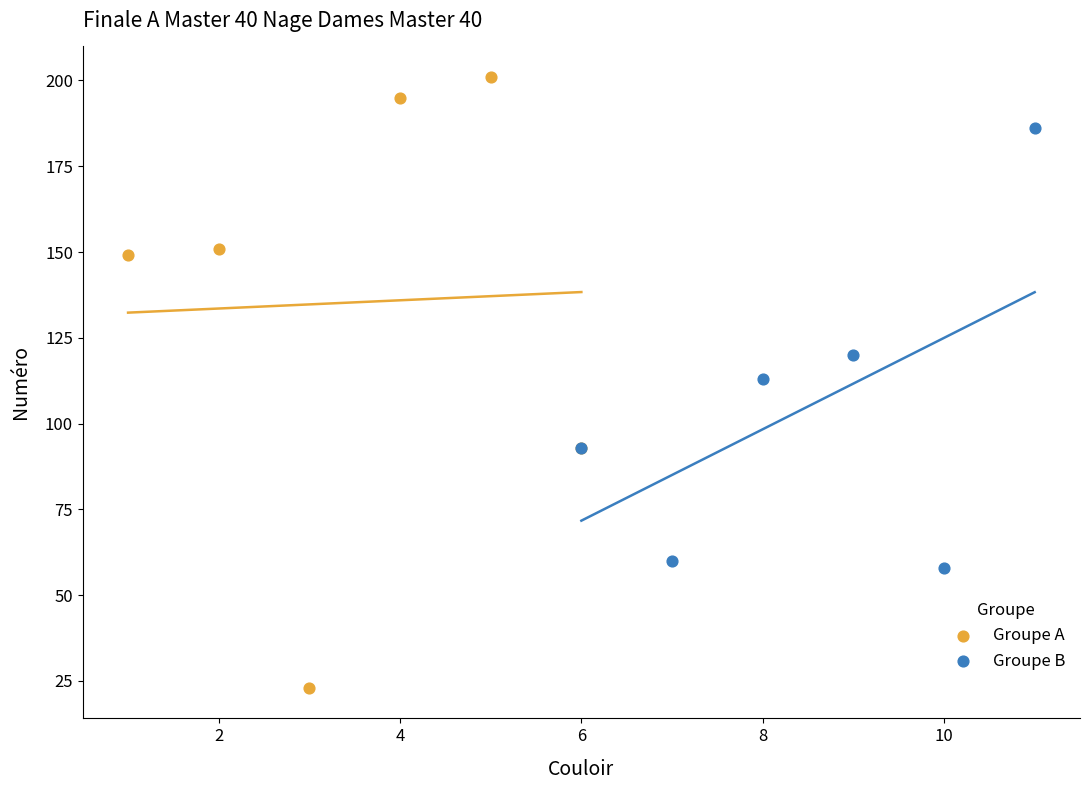

Which series has the widest spread of Y values?

Groupe A